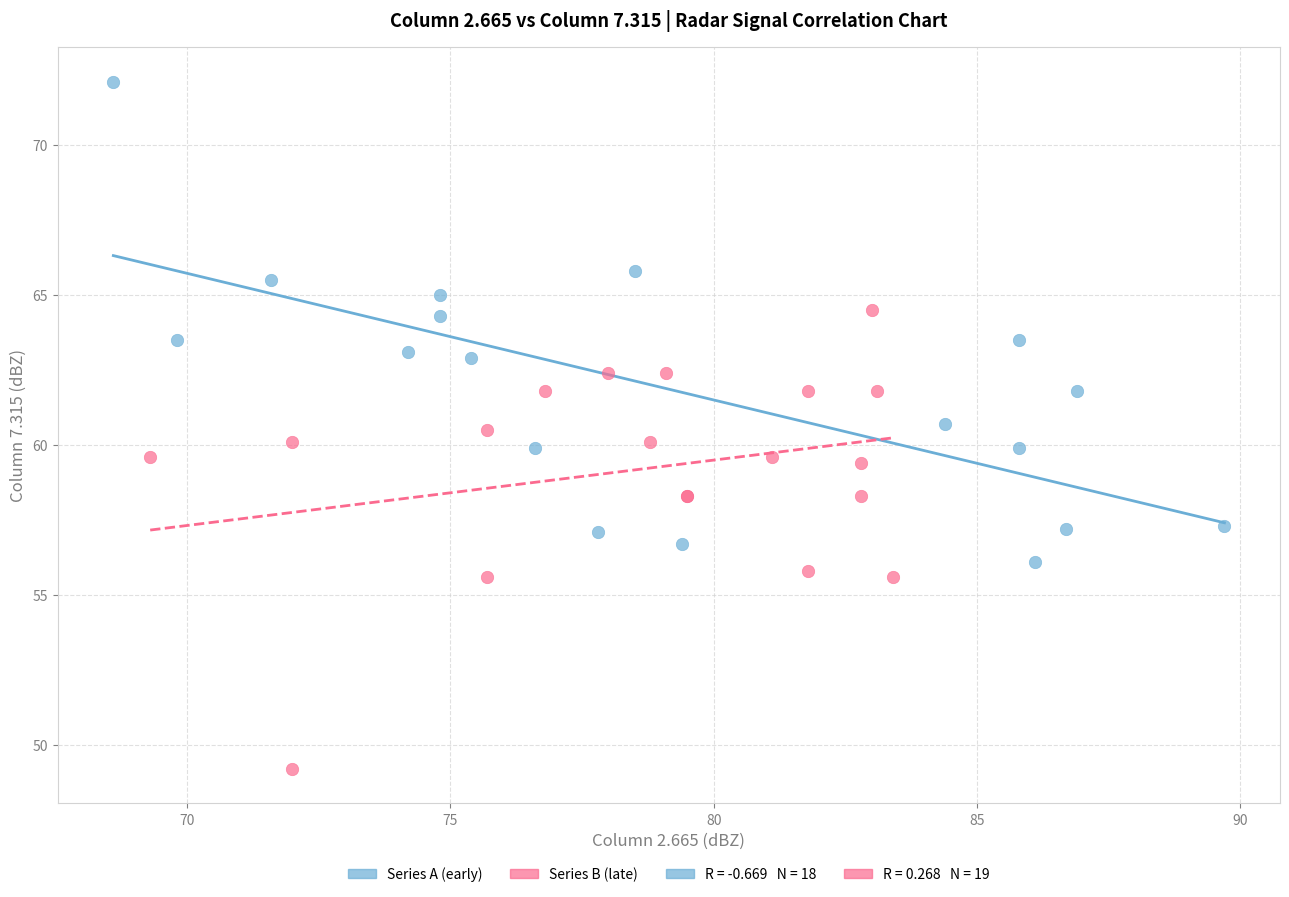

Which series contains the lowest Y value?

Series B (late)